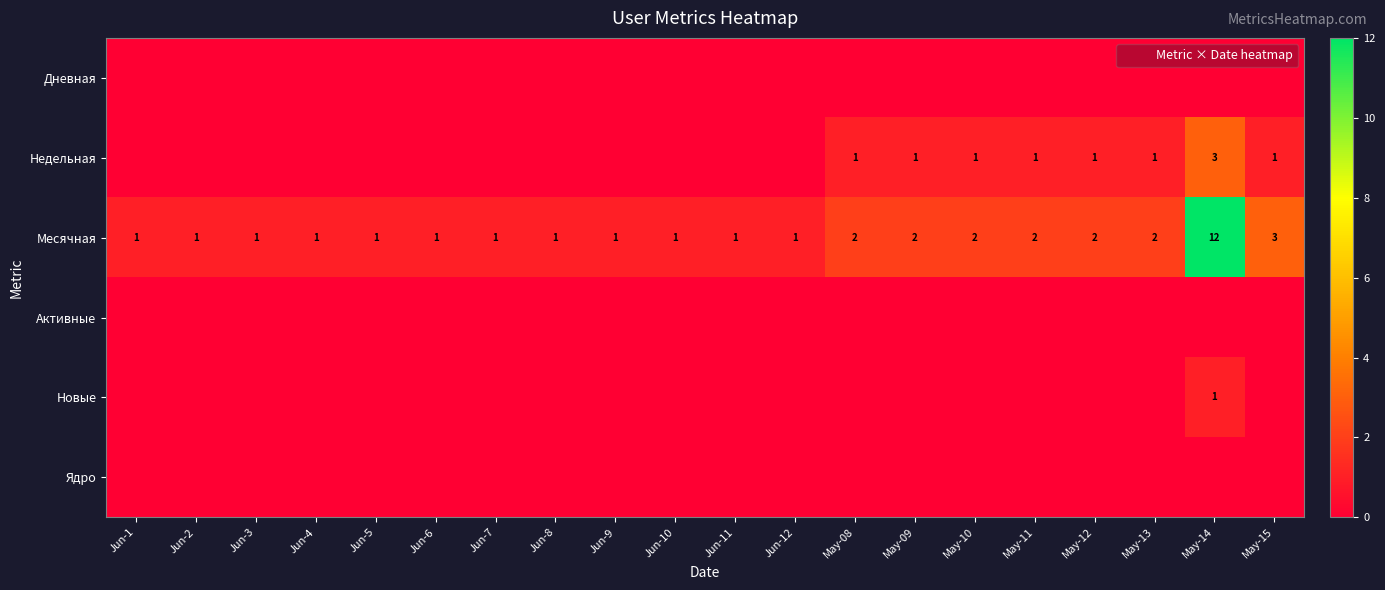

How many series are shown in this chart?

6